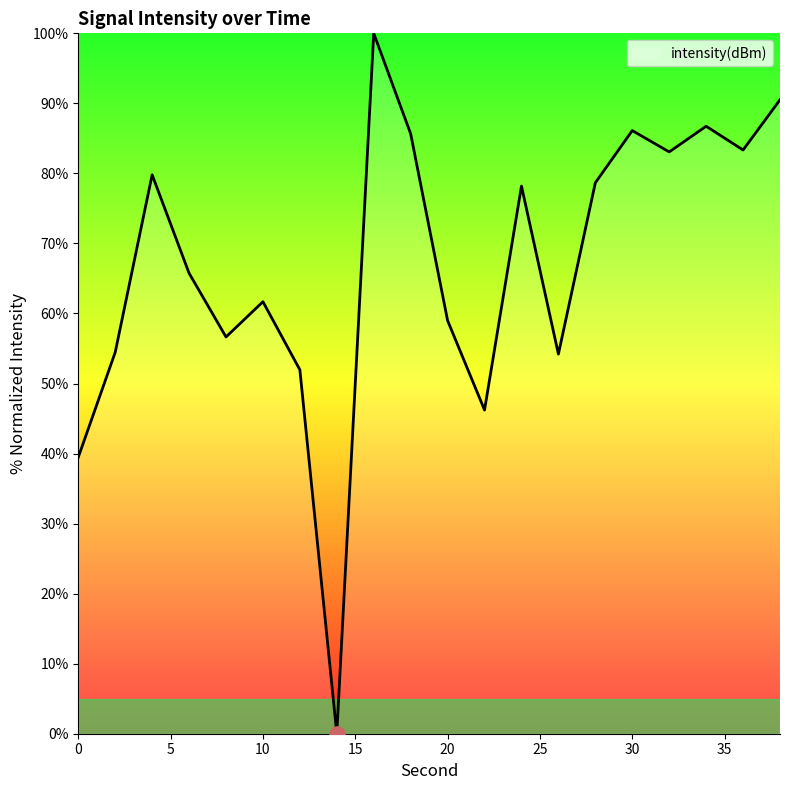

What is the difference between the maximum and minimum values?

100.0